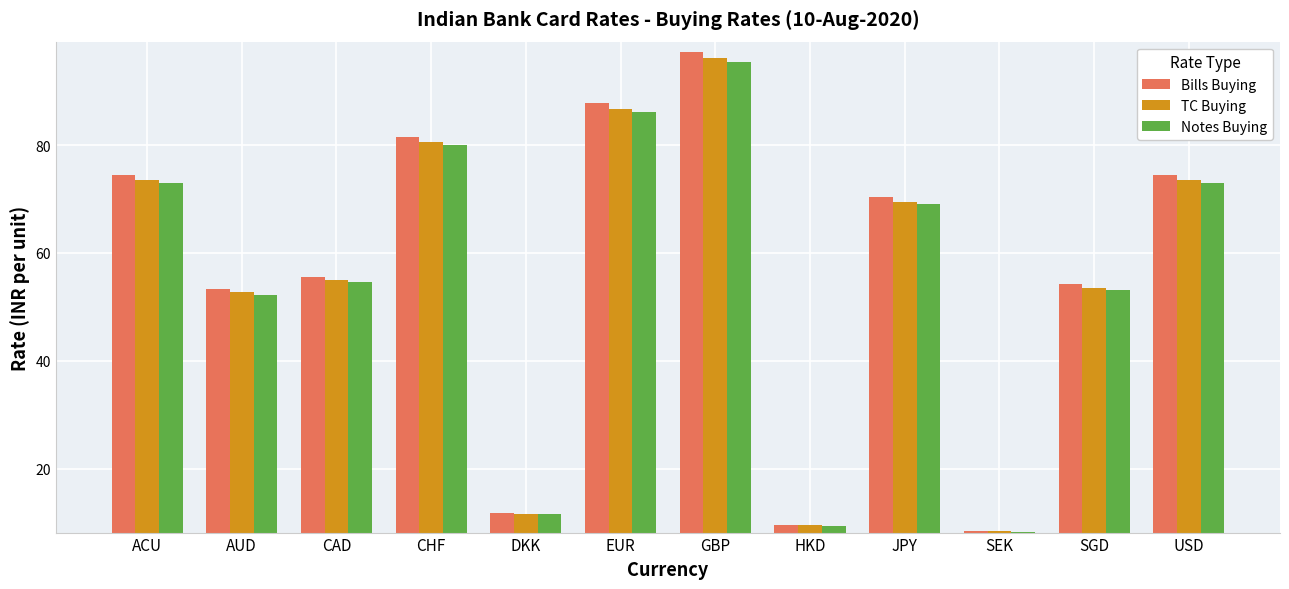

Between JPY and SGD, which series saw the biggest shift?

Bills Buying